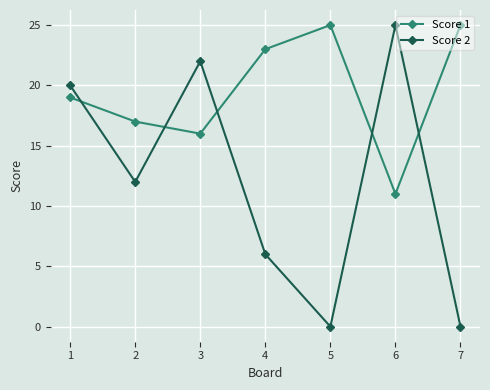

Between 1 and 5, which series saw the biggest shift?

Score 2